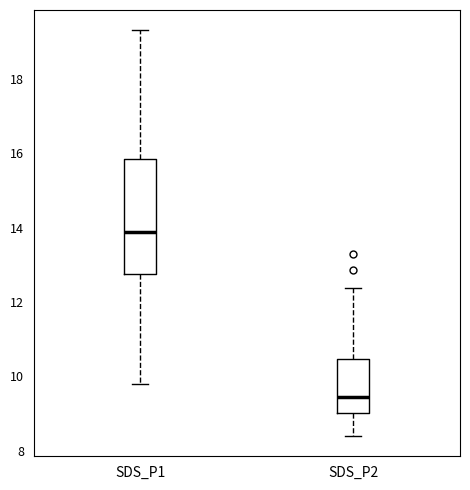

Comparing the boxes themselves (not the whiskers), which one is the tallest?

SDS_P1